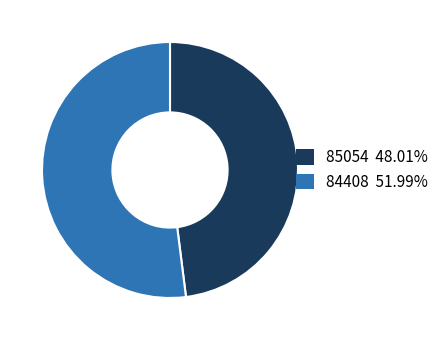

Is the sum of 84408 51.99% and 85054 48.01% greater than half?

Yes